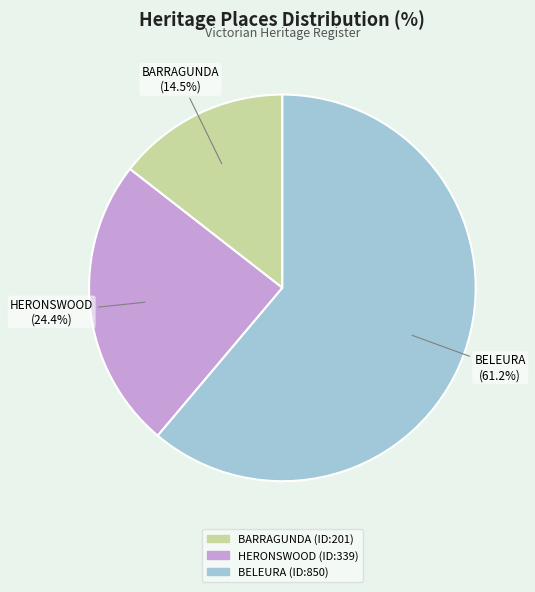

To the nearest percent, what is the combined percentage of BELEURA and BARRAGUNDA?

76%